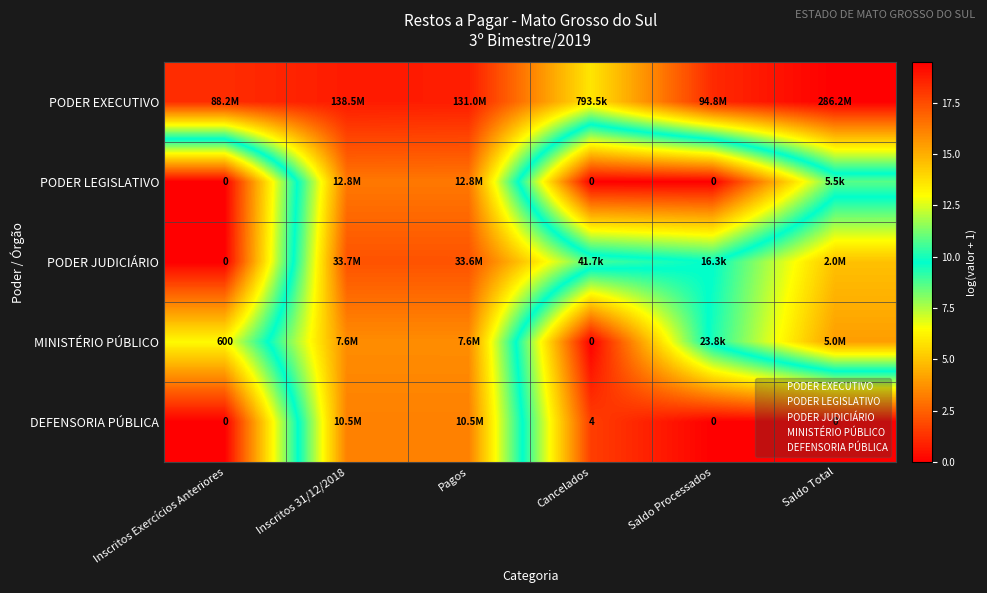

What is the average value of the PODER EXECUTIVO series?

17.9